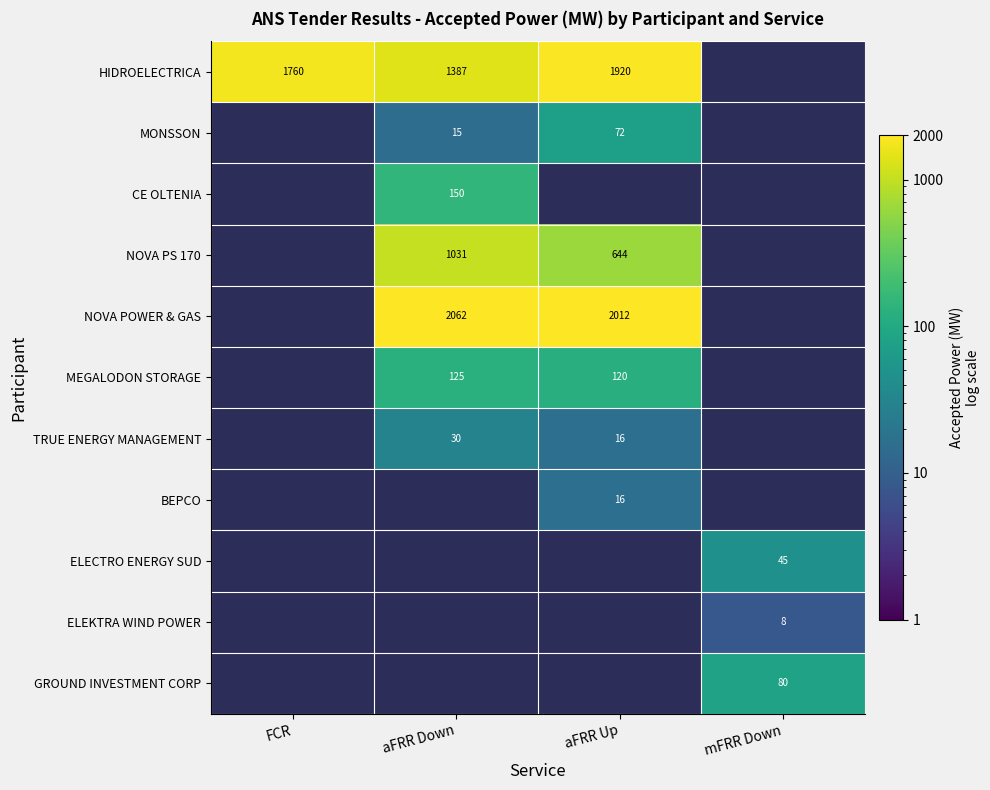

The value of ELECTRO ENERGY SUD at mFRR Down is 45. True or false?

True